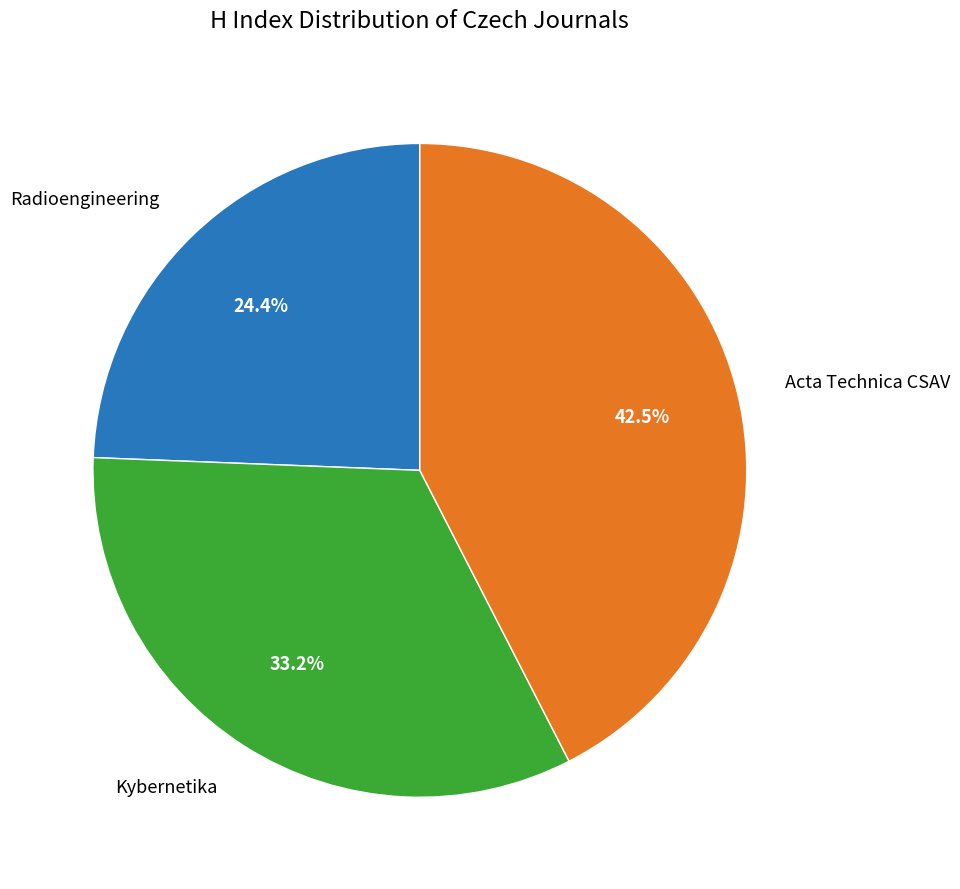

What is the smallest slice in the pie chart?

Radioengineering